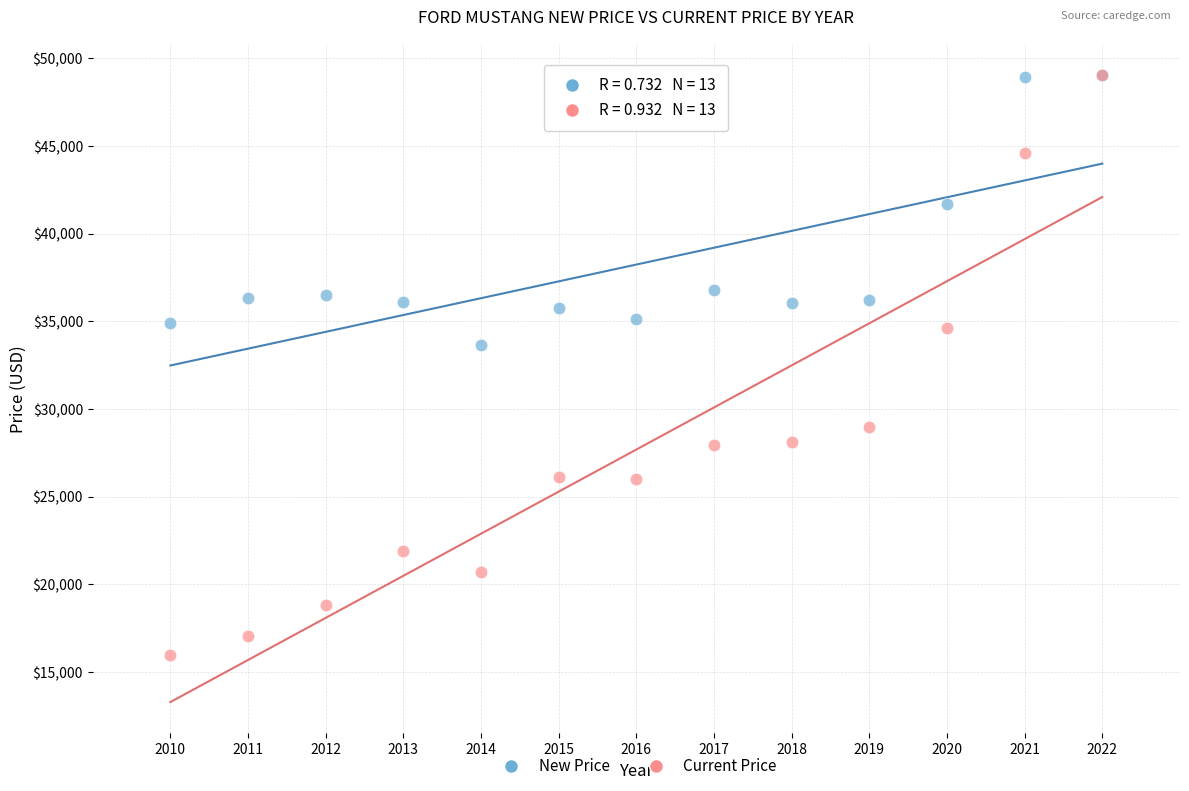

In the Current Price series, what Y value is closest to 32521?

34631